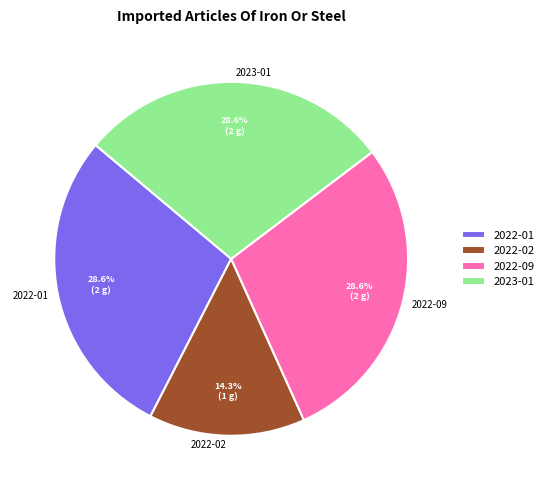

What percentage is the 2022-02 slice, to the nearest percent?

14%